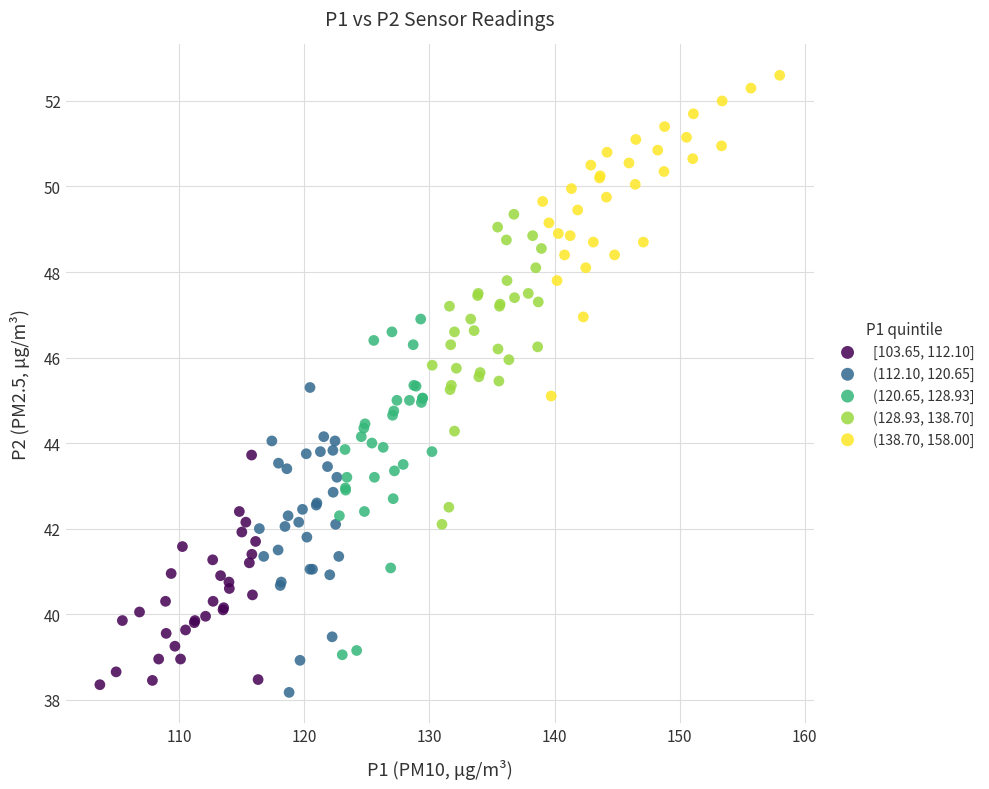

Which series contains the highest Y value?

(138.70, 158.00]